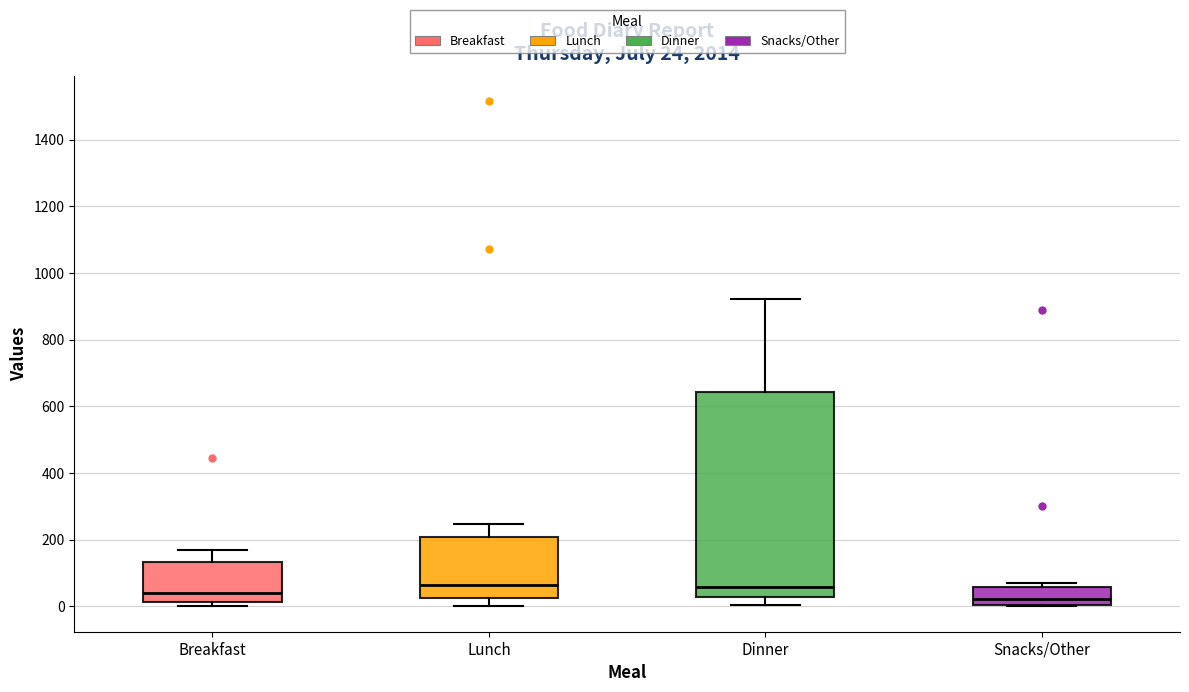

Comparing the boxes themselves (not the whiskers), which one is the tallest?

Dinner